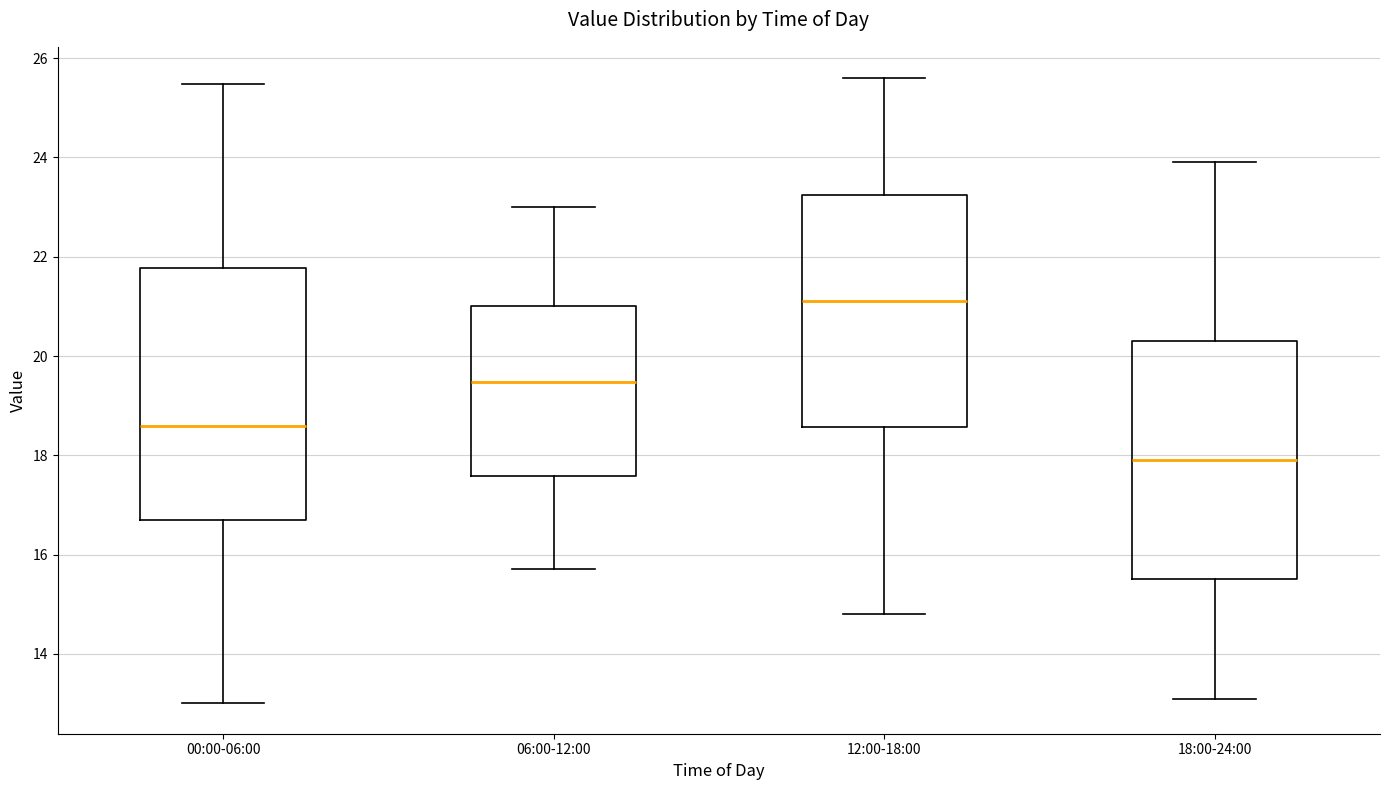

Reading left to right, transcribe this box plot: for each box, give where its median line is, the range the box spans, and where its two whiskers end, as read against the y-axis. The values are not printed on the chart, so give them approximately, as read against the axis.

00:00-06:00: median 18.6, box 16.8 to 21.8, whiskers 13.0 to 25.4
06:00-12:00: median 19.4, box 17.6 to 21.0, whiskers 15.8 to 23.0
12:00-18:00: median 21.2, box 18.6 to 23.2, whiskers 14.8 to 25.6
18:00-24:00: median 18.0, box 15.6 to 20.4, whiskers 13.2 to 24.0